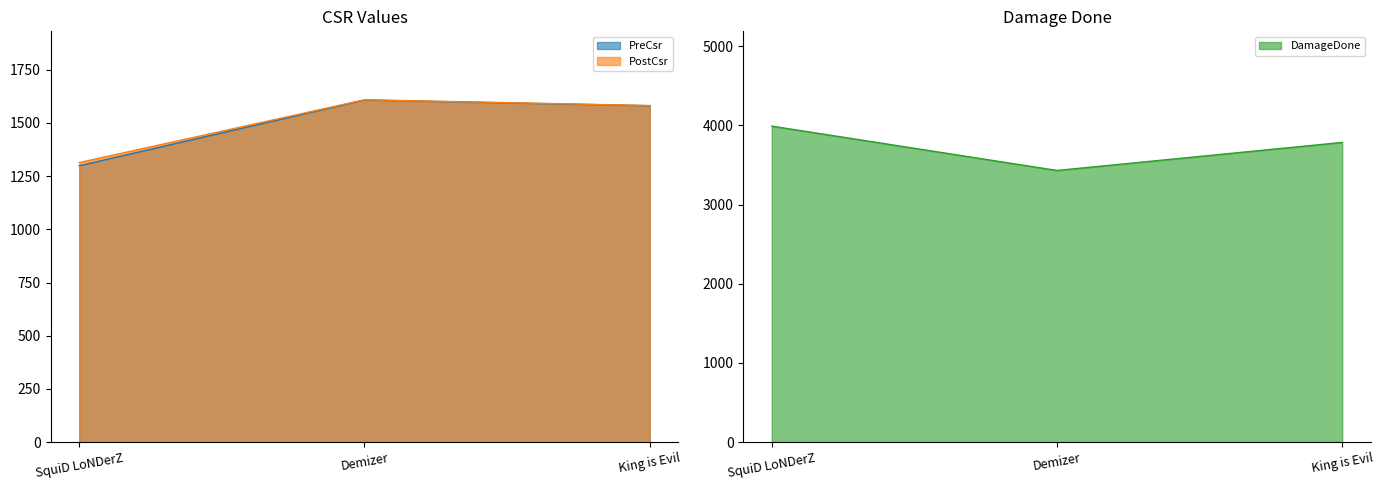

What is the label of the 3rd point from the right?

SquiD LoNDerZ